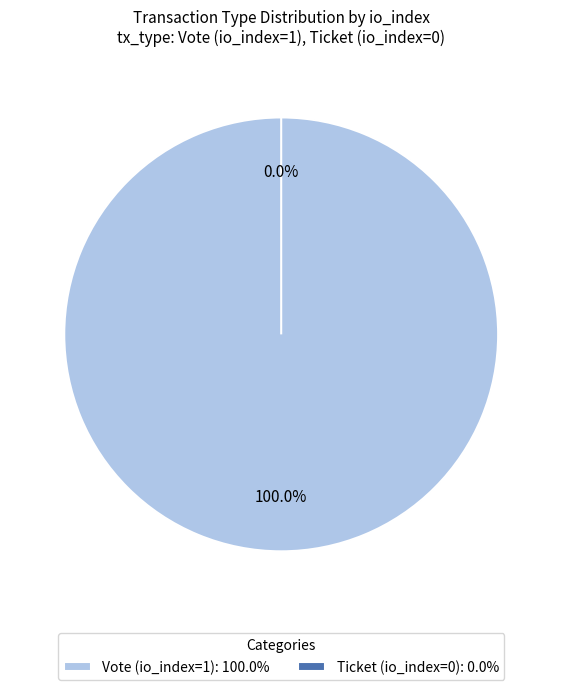

Does any single category account for the majority?

Yes